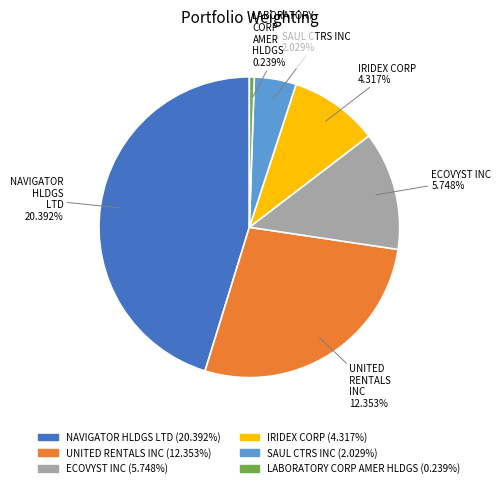

What percentage is the SAUL CTRS INC slice, to the nearest percent?

5%